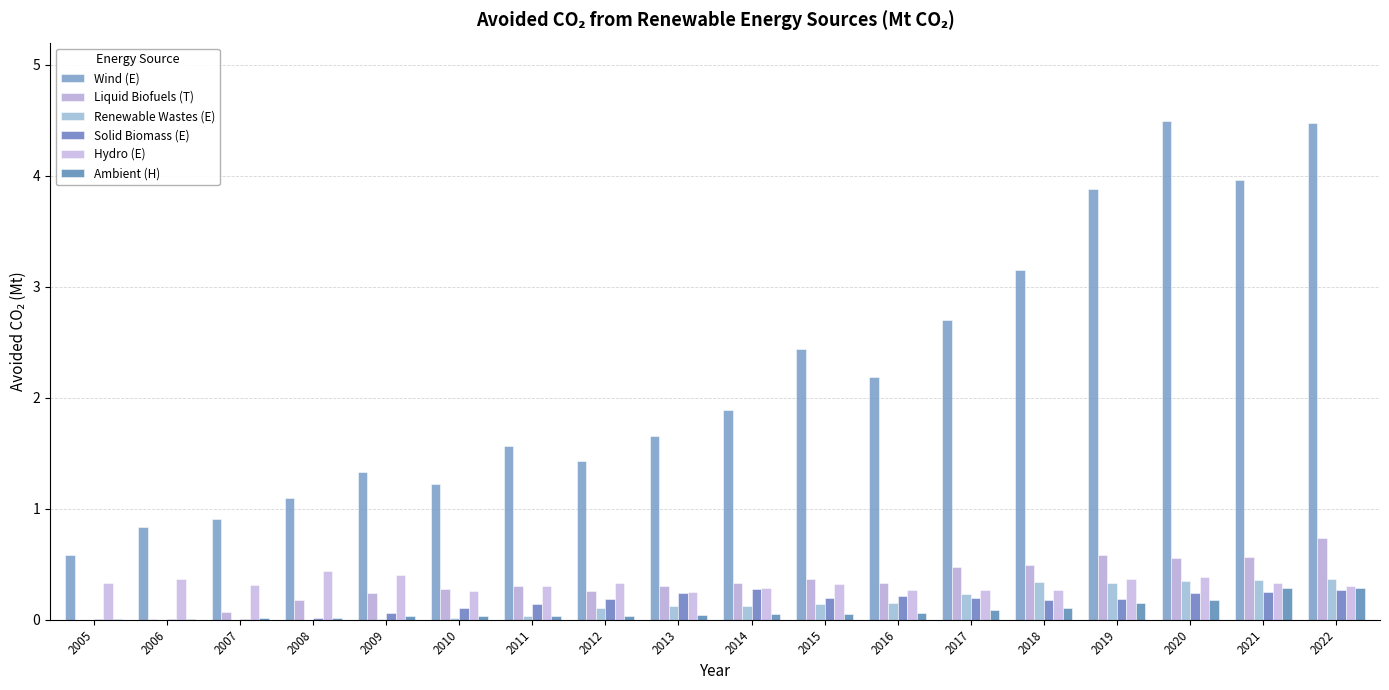

What is the value of the Wind (E) bar at the 16th from the left?

4.5